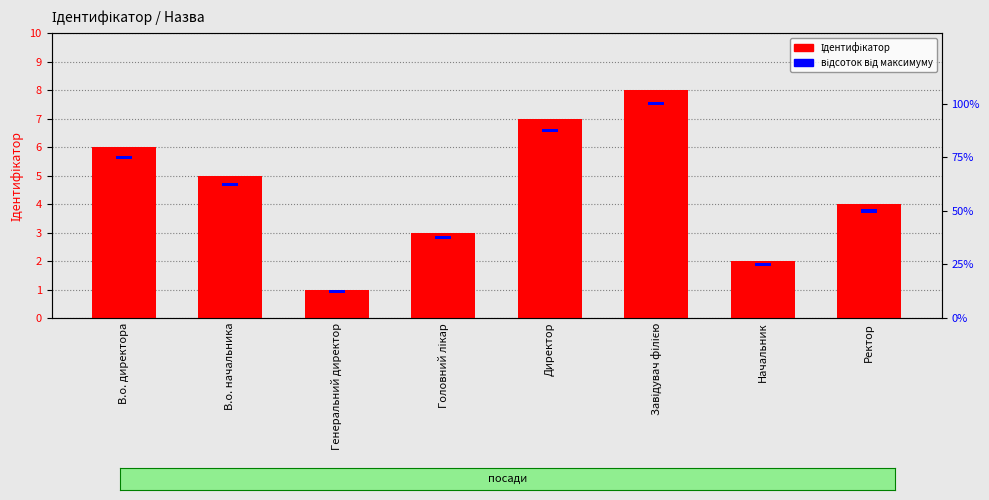

Reading left to right, transcribe all the data shown in this chart.

Ідентифікатор: 6.0	5.0	1.0	3.0	7.0	8.0	2.0	4.0
відсоток від максимуму: 1.5	1.5	1.5	1.5	1.5	1.5	1.5	1.5